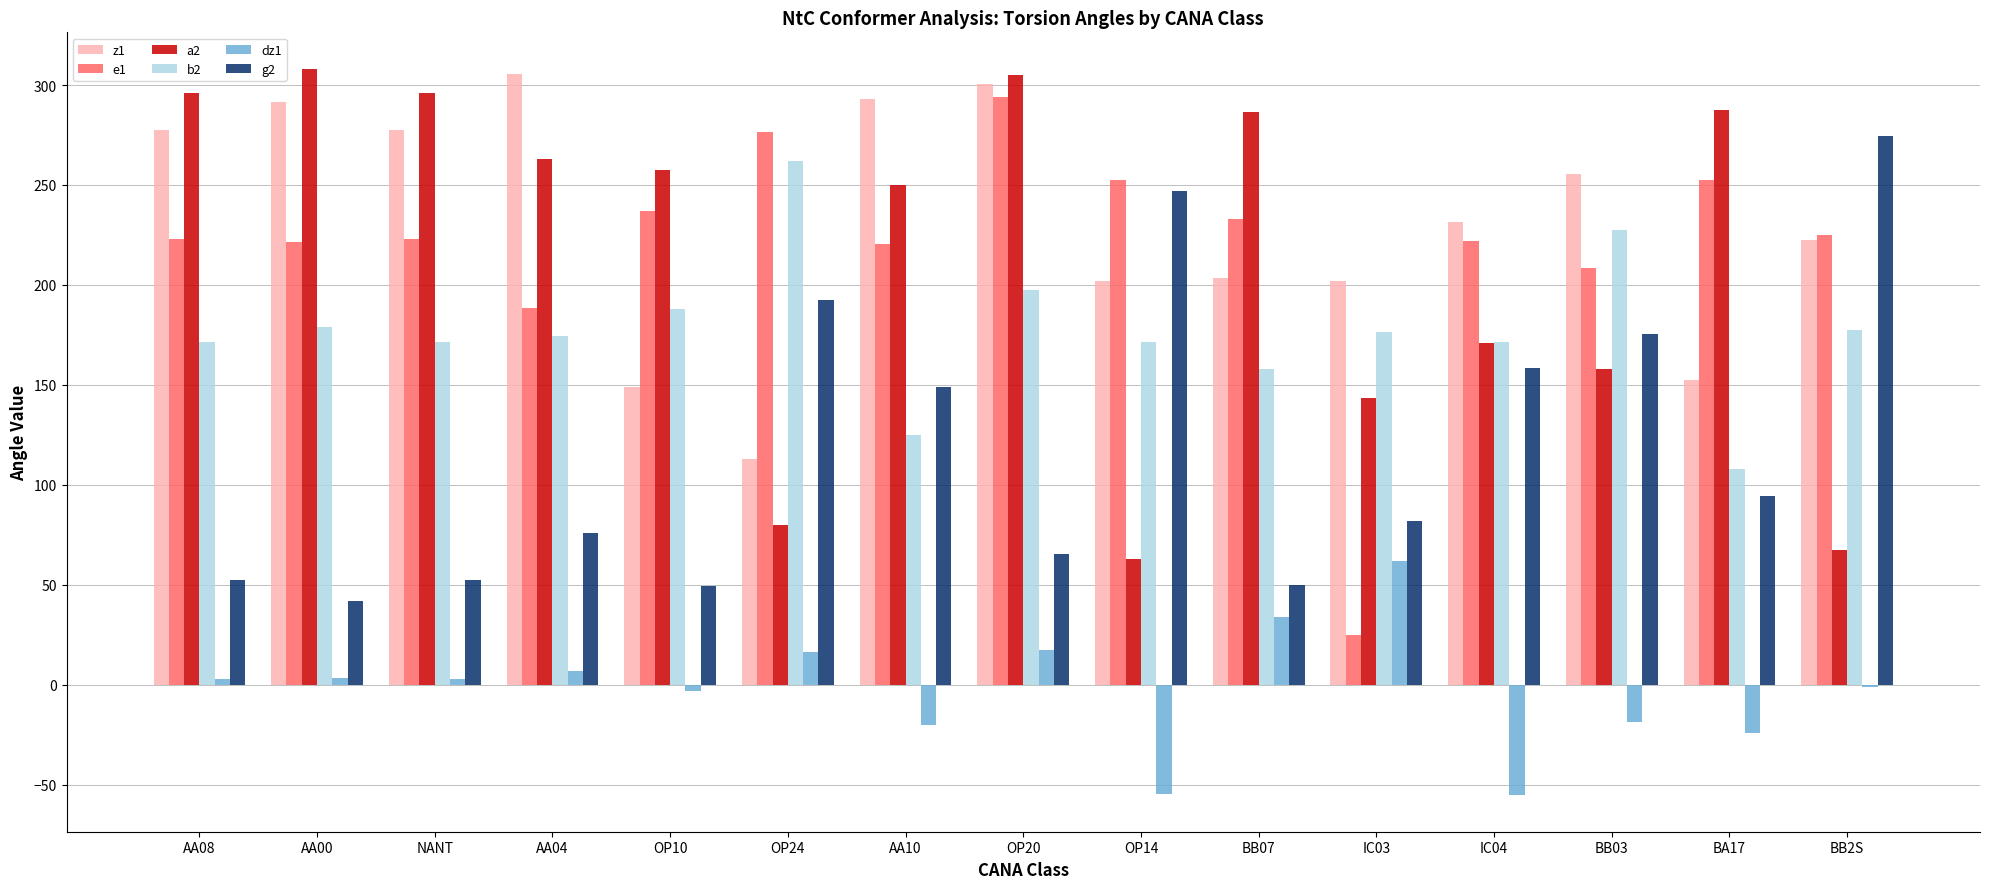

What is the spread (max minus min) of values at AA00?

304.8